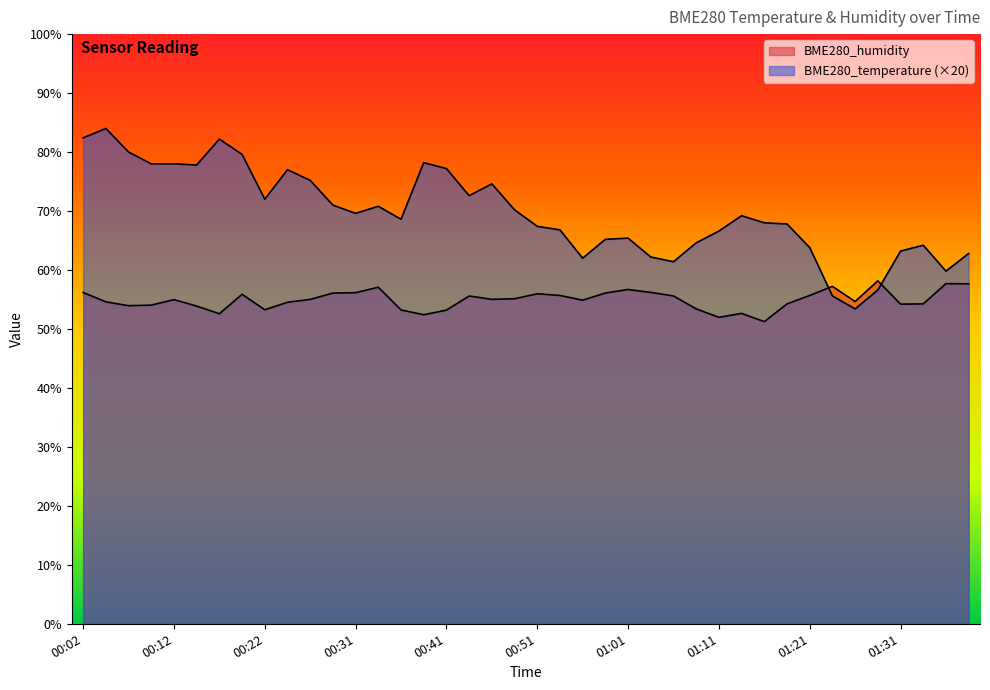

At which label does BME280_temperature reach its minimum?

01:26